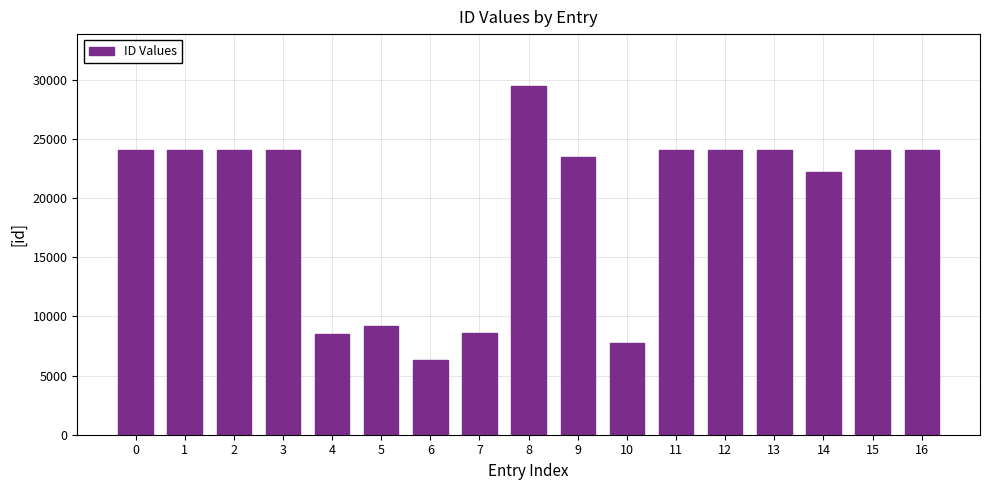

Is it true that the value at 14 is 22222?

True